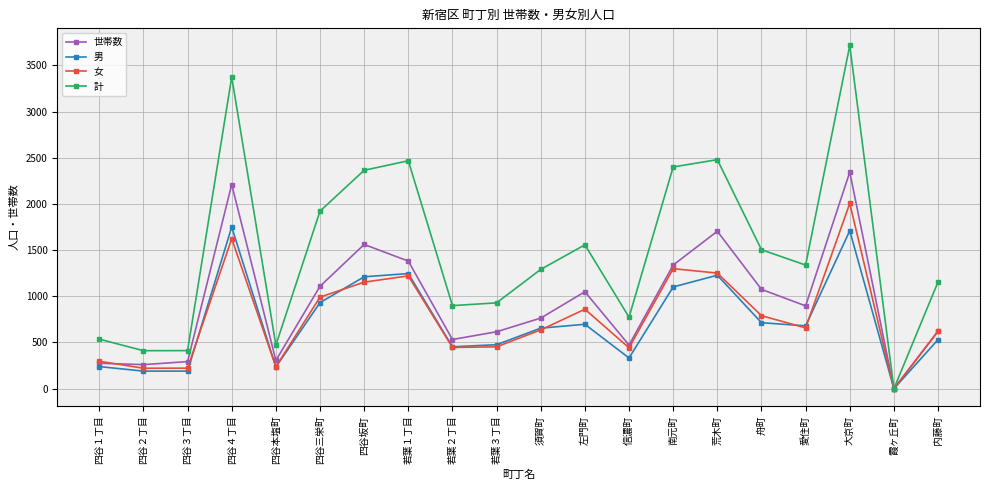

What is the difference between the second highest and minimum values in the 女 series?

1624